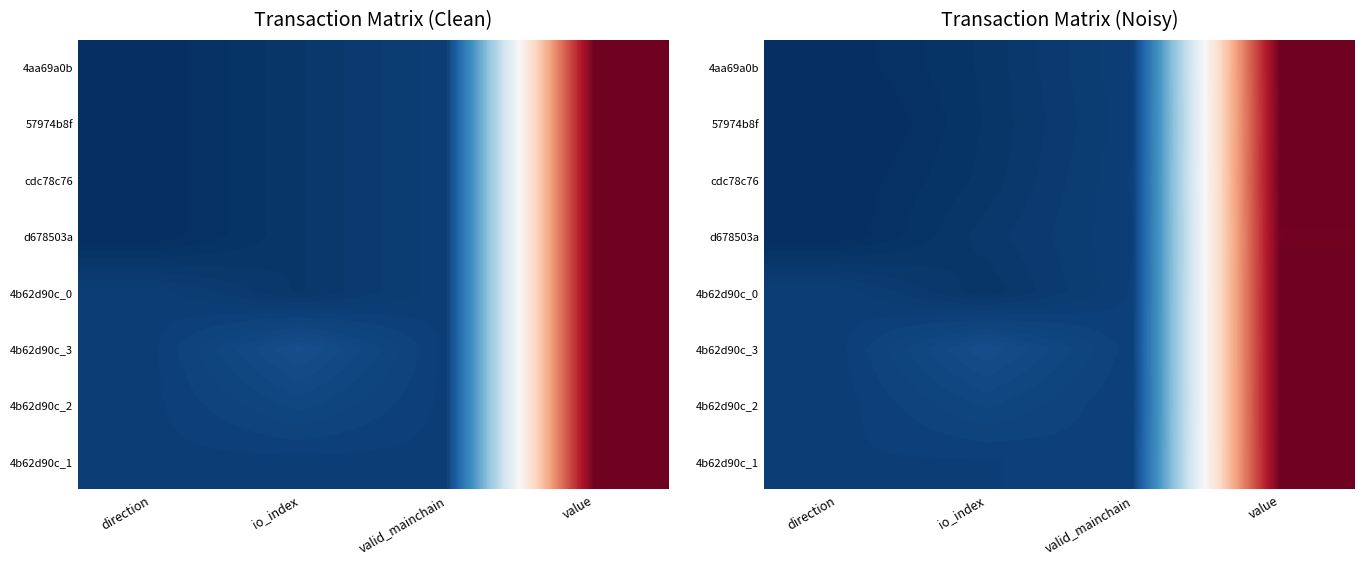

Which category has the lowest value across all series?

direction